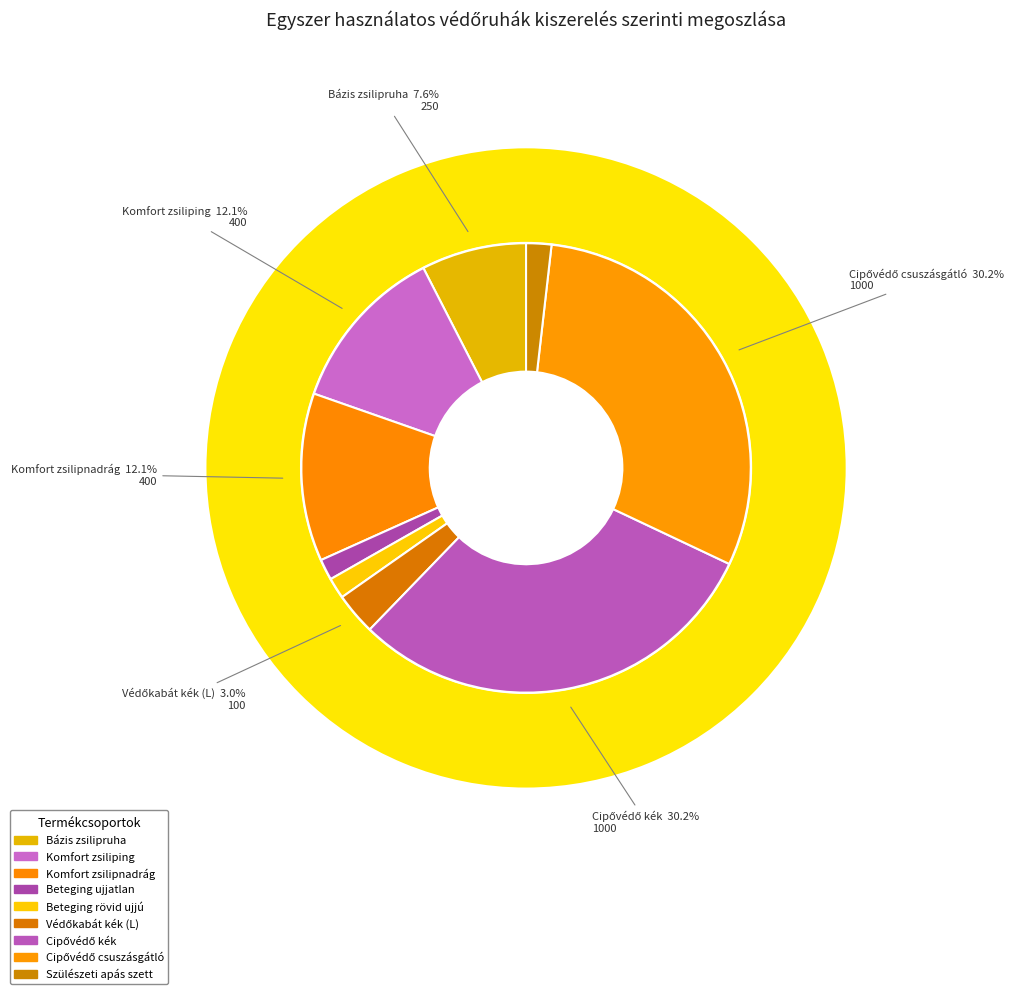

Which category has the smallest portion of the pie?

Beteging ujjatlan